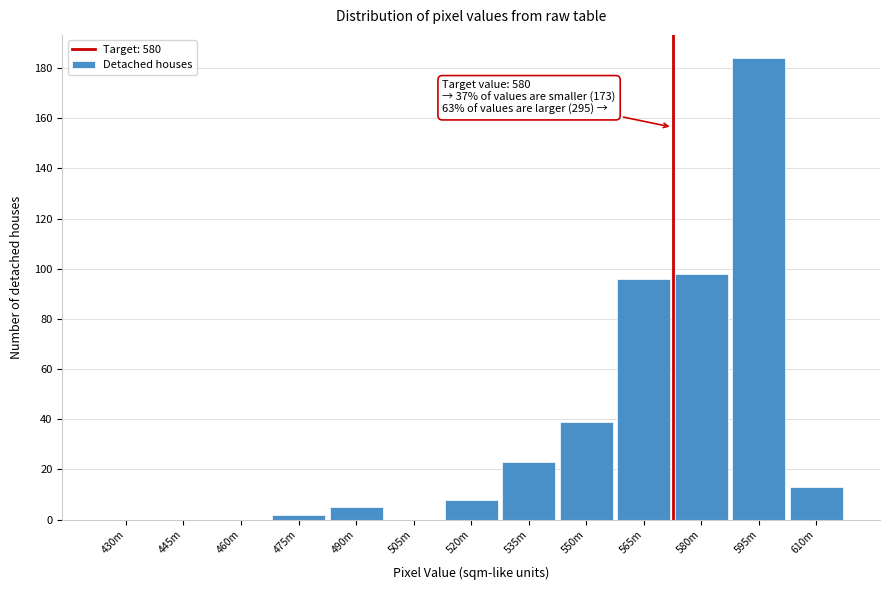

Reading left to right, extract all data points from this chart.

430m=0	445m=0	460m=0	475m=2	490m=5	505m=0	520m=8	535m=23	550m=39	565m=96	580m=98	595m=184	610m=13